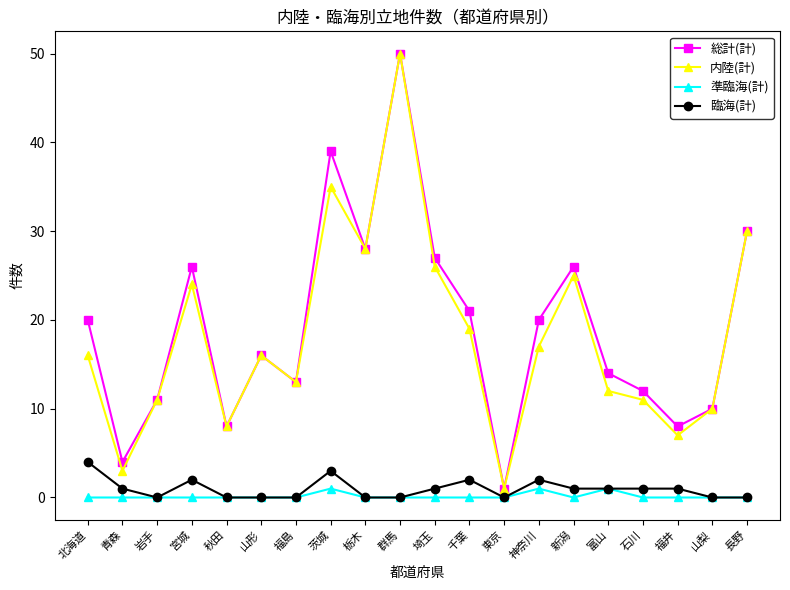

Between 北海道 and 長野, which series saw the biggest shift?

内陸(計)